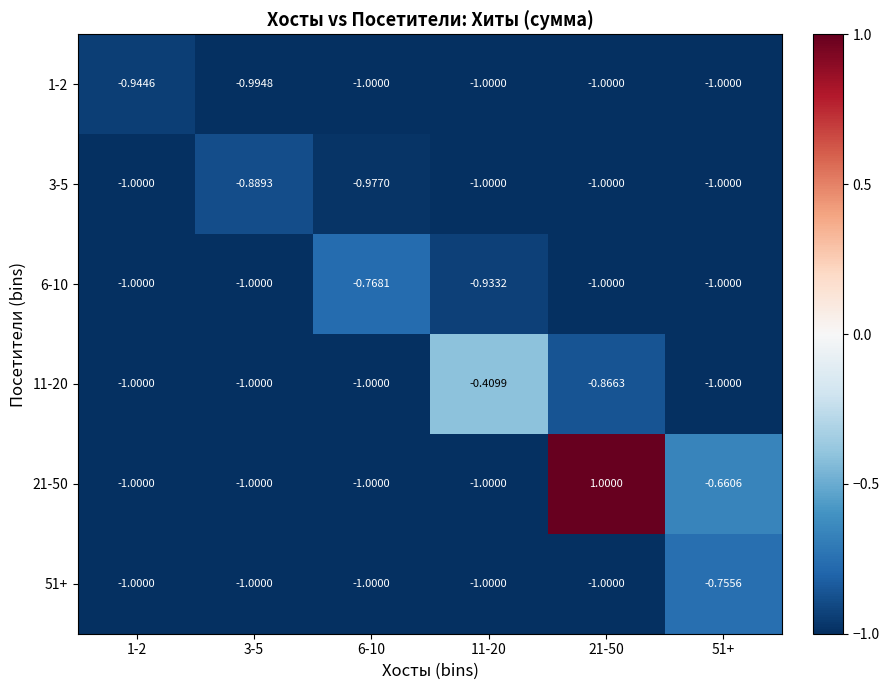

How many data points in 51+ are above -1?

1